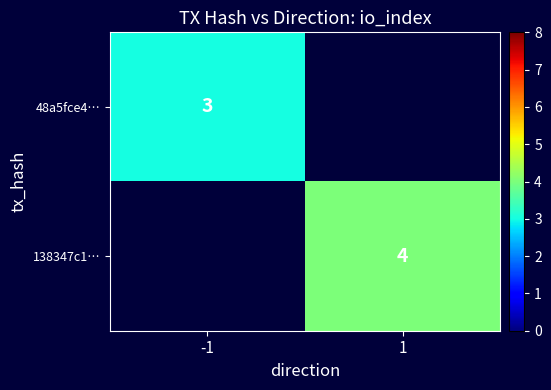

The 48a5fce4… series shows 5.2 at -1. True or false?

False